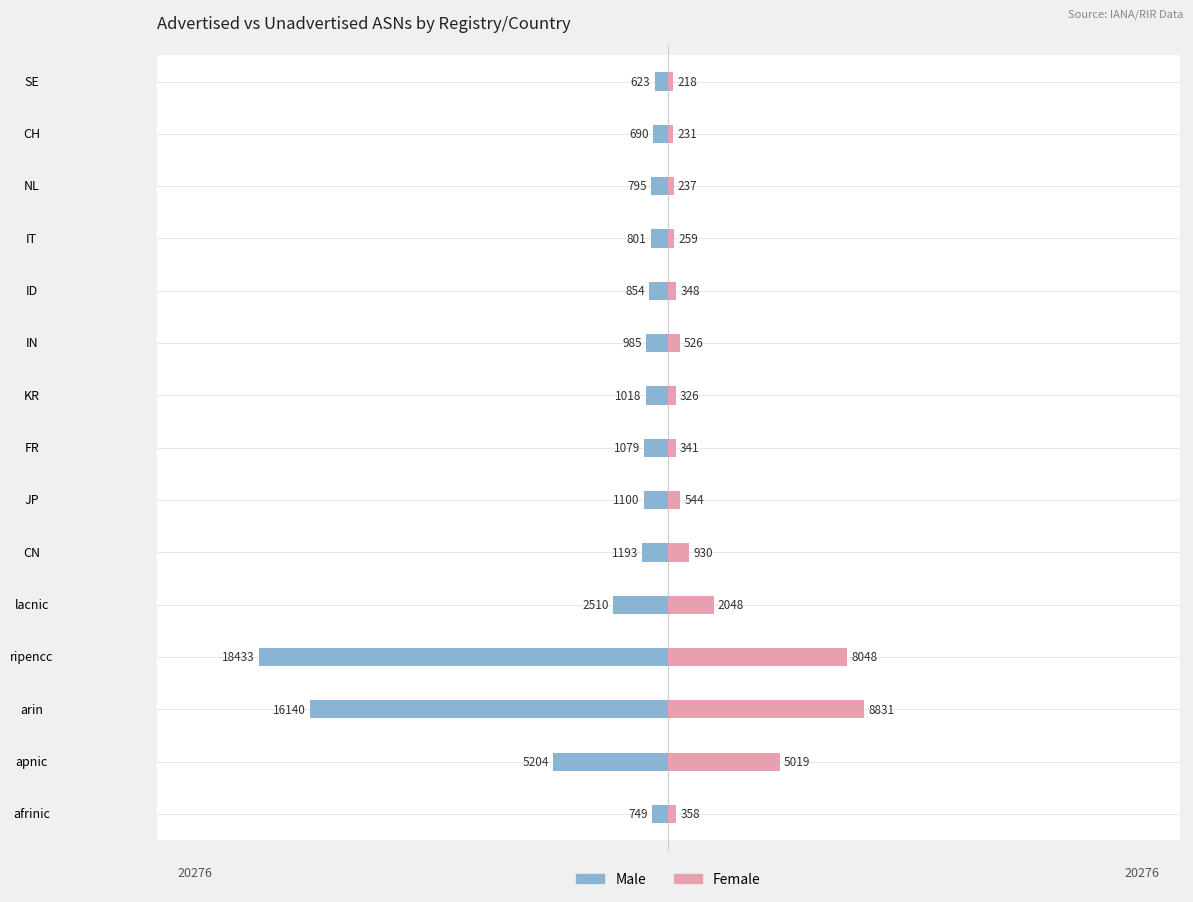

What is the sum of the Male values at CN and IN?

-2178